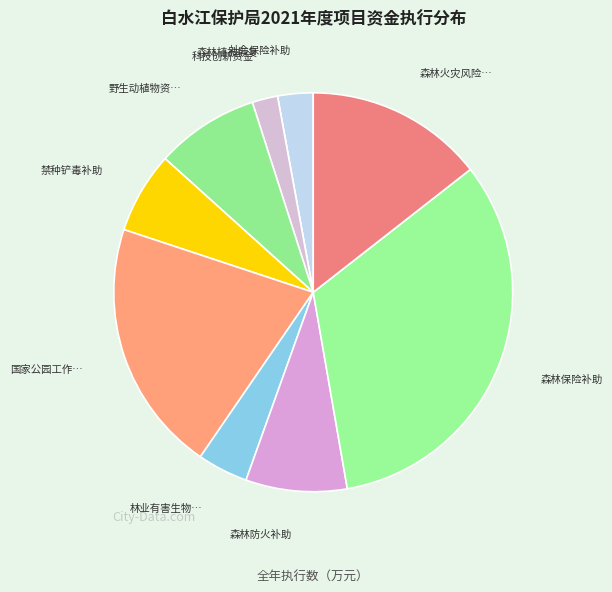

How many slices are in this pie chart?

10